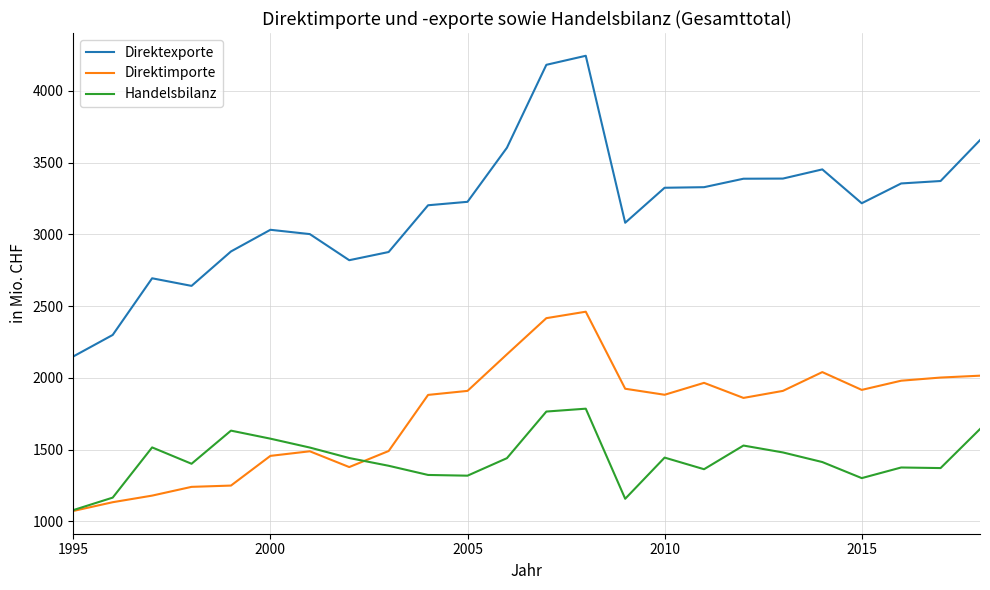

What are all the series names shown in the legend?

Direktexporte, Direktimporte, Handelsbilanz